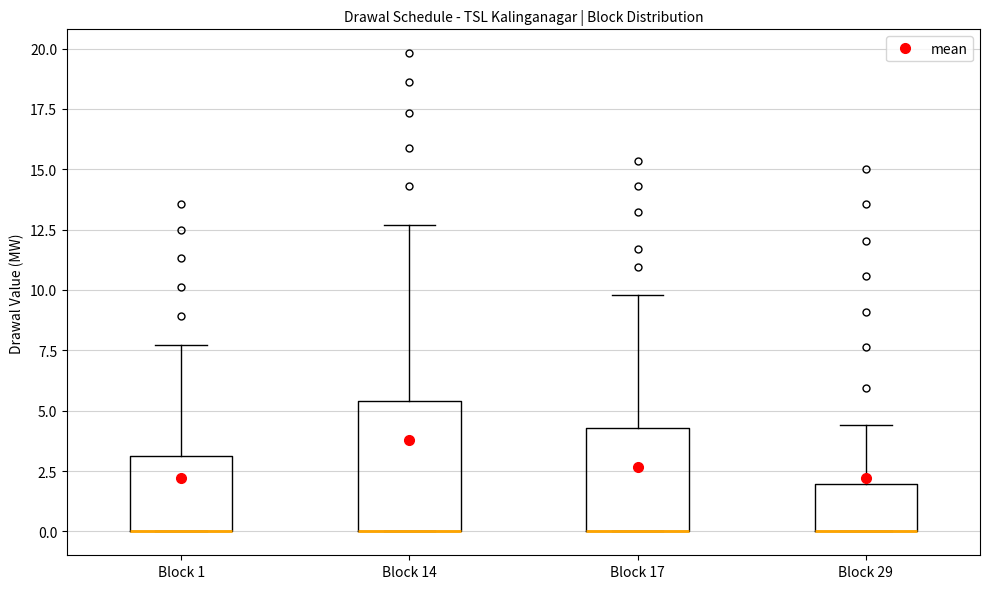

Reading left to right, read every box against the y-axis: the position of its median line, the range the box covers, and the ends of its whiskers. The values are not printed on the chart, so give them approximately, as read against the axis.

Block 1: median 0.0 (drawn on the box's lower edge), box 0.0 to 3.0, whiskers 0.0 to 7.5
Block 14: median 0.0 (drawn on the box's lower edge), box 0.0 to 5.5, whiskers 0.0 to 12.5
Block 17: median 0.0 (drawn on the box's lower edge), box 0.0 to 4.5, whiskers 0.0 to 10.0
Block 29: median 0.0 (drawn on the box's lower edge), box 0.0 to 2.0, whiskers 0.0 to 4.5